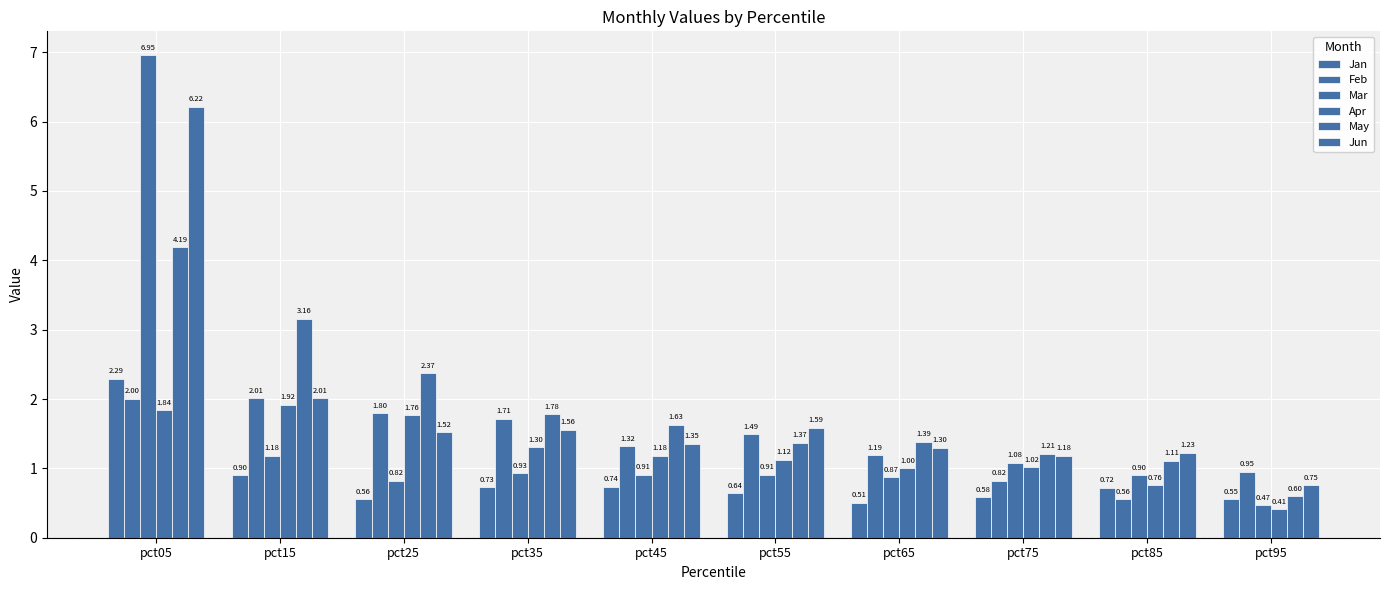

What is the sum of the Apr values at pct85 and pct05?

2.6